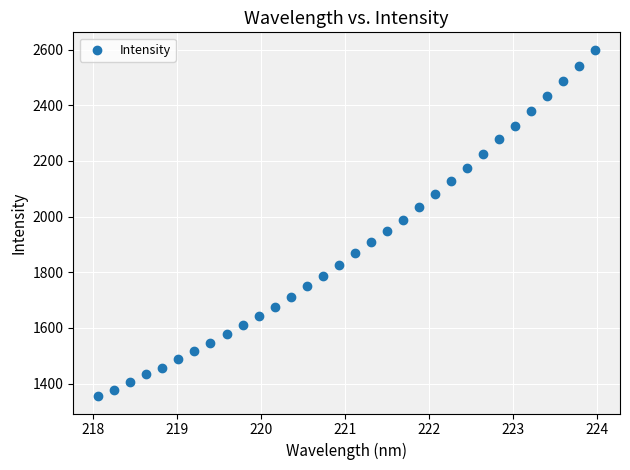

What is the range of Y values (max minus min)?

1245.7